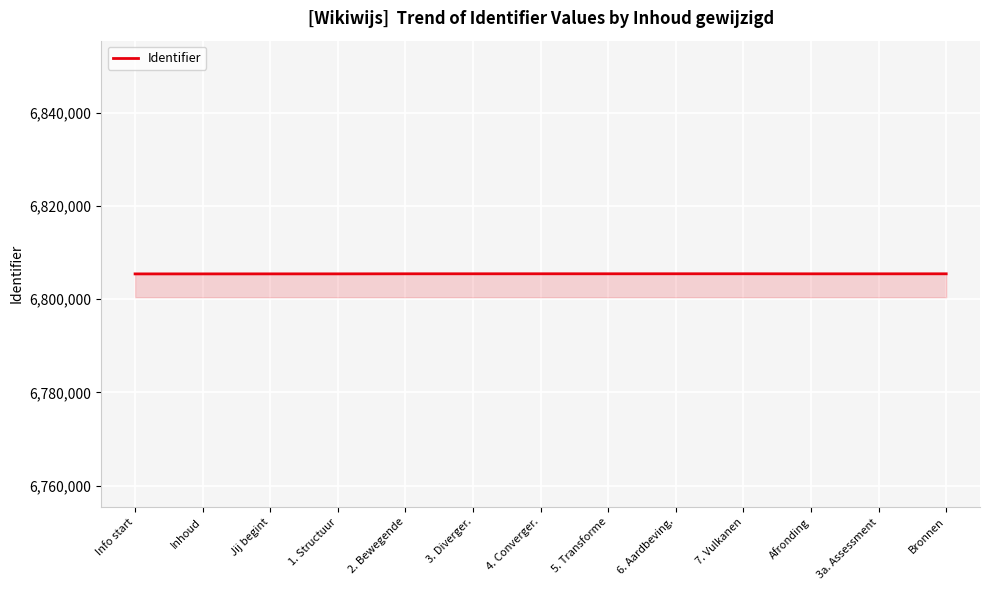

What is the greatest value displayed?

6805436